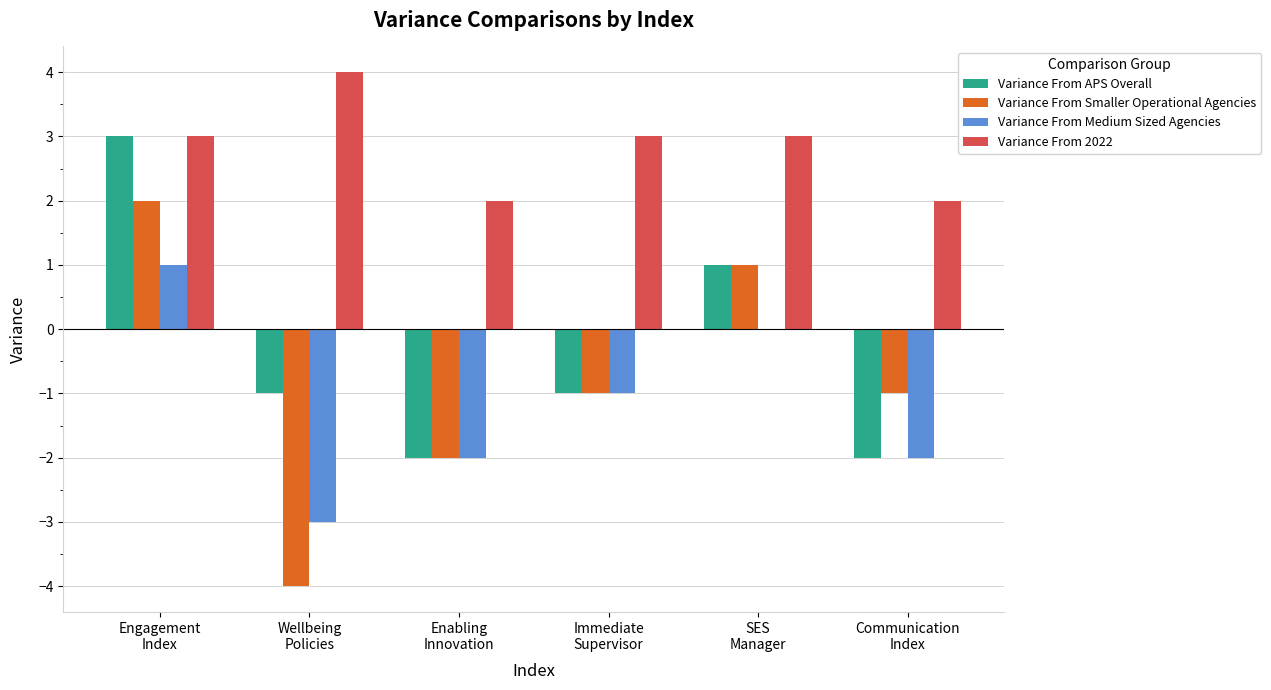

How many groups of bars are there?

6